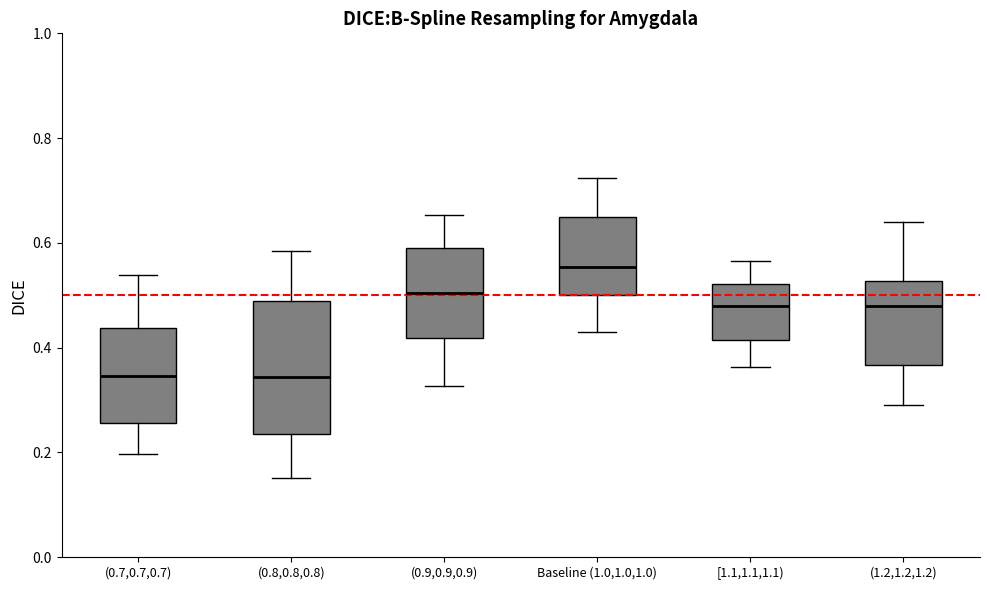

Reading left to right, transcribe this box plot: for each box, give where its median line is, the range the box spans, and where its two whiskers end, as read against the y-axis. The values are not printed on the chart, so give them approximately, as read against the axis.

(0.7,0.7,0.7): median 0.34, box 0.26 to 0.44, whiskers 0.20 to 0.54
(0.8,0.8,0.8): median 0.34, box 0.24 to 0.48, whiskers 0.16 to 0.58
(0.9,0.9,0.9): median 0.50, box 0.42 to 0.60, whiskers 0.32 to 0.66
Baseline (1.0,1.0,1.0): median 0.56, box 0.50 to 0.64, whiskers 0.42 to 0.72
[1.1,1.1,1.1): median 0.48, box 0.42 to 0.52, whiskers 0.36 to 0.56
(1.2,1.2,1.2): median 0.48, box 0.36 to 0.52, whiskers 0.30 to 0.64